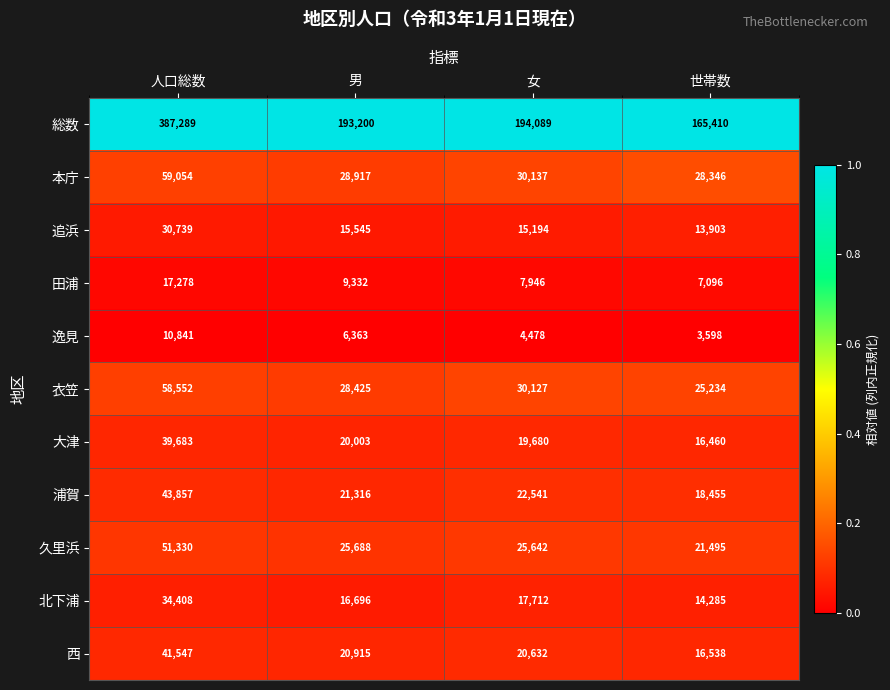

At which label does 久里浜 reach its minimum?

世帯数